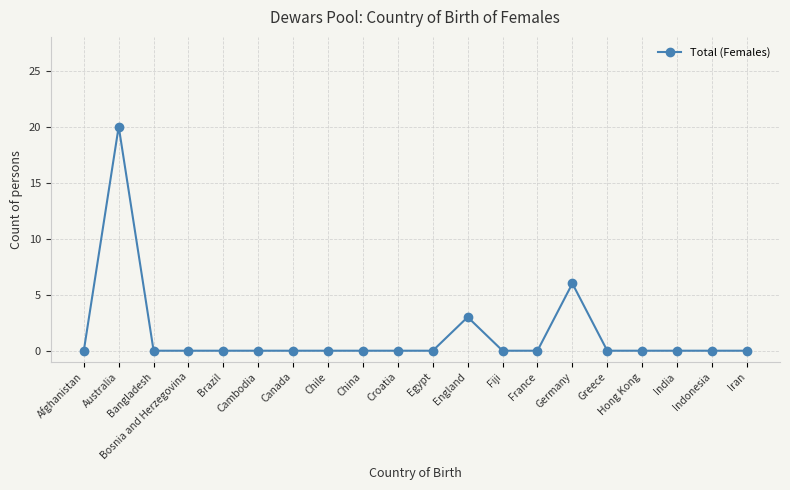

What is the label of the 11th point from the right?

Croatia